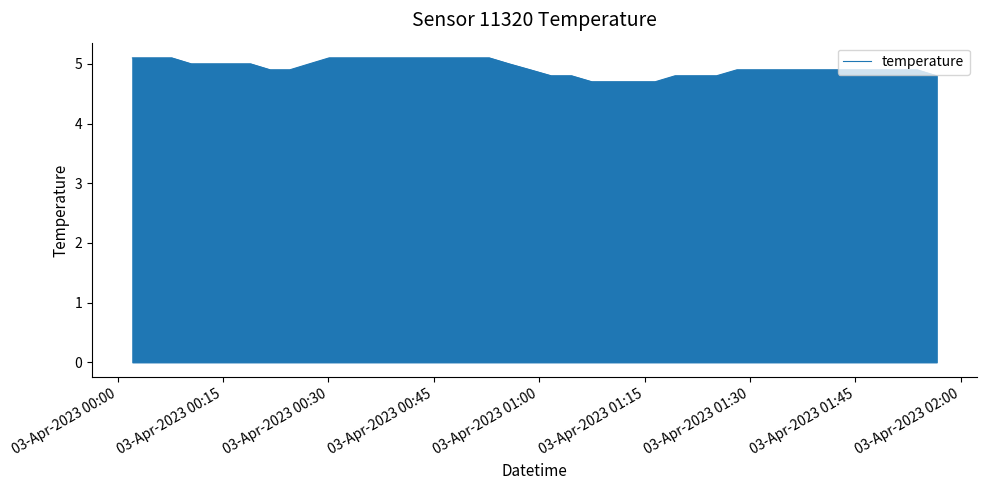

What is the maximum value shown in the chart?

5.1